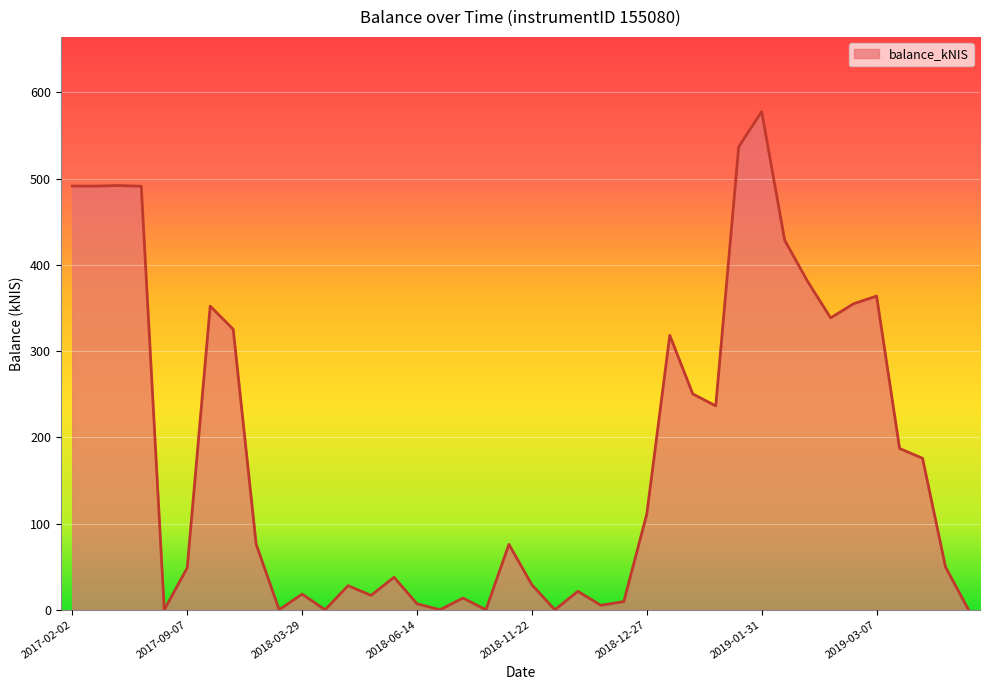

Is this an area chart (filled region under the line)?

Yes